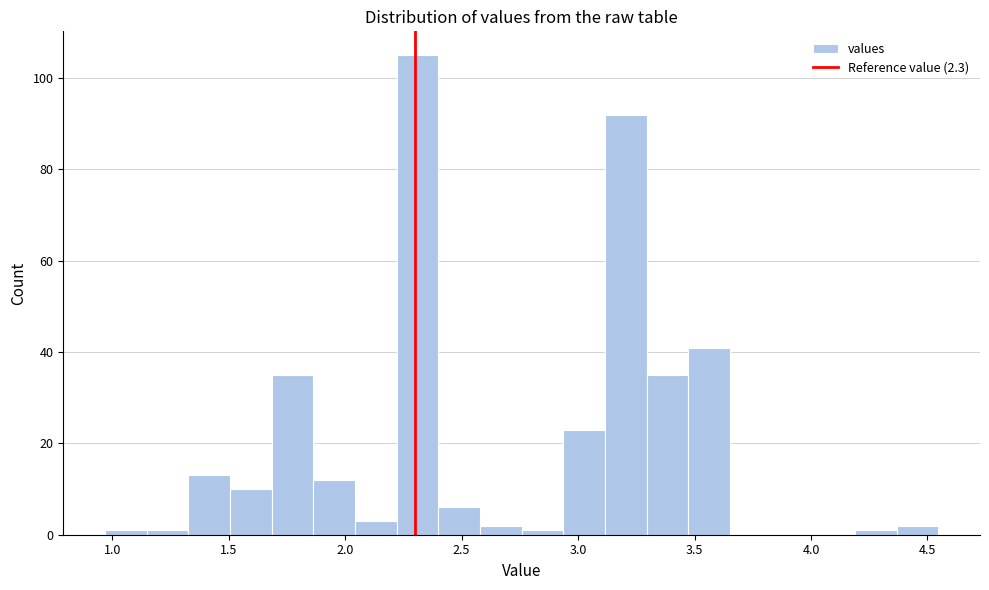

Read against the x-axis, roughly where is the centre of the tallest bar?

2.30